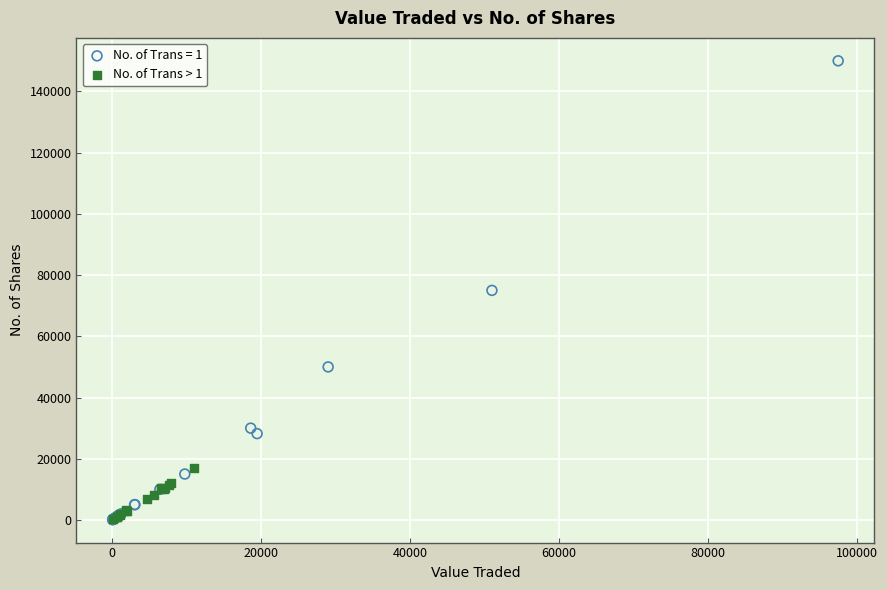

Which series contains the highest Y value?

No. of Trans = 1